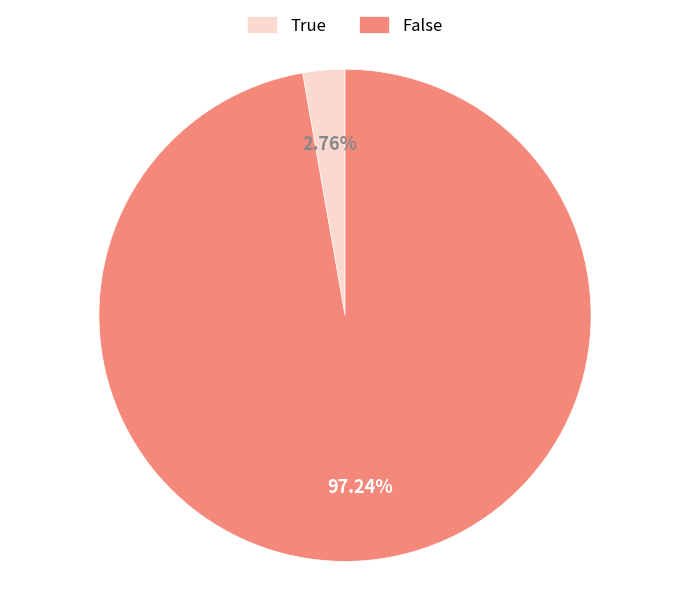

Rank the categories by value from lowest to highest.

True, False